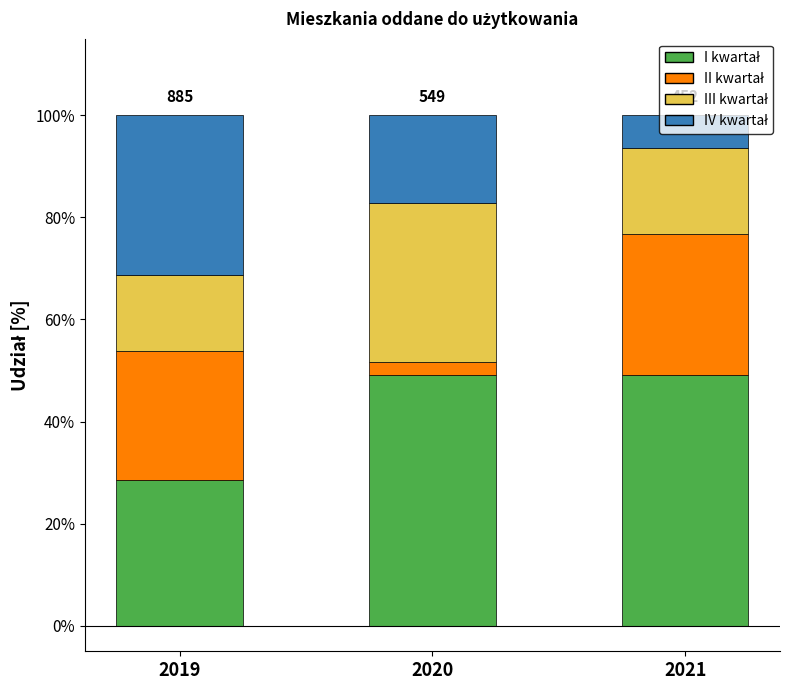

What is the total value across all series at 2019?

100.0